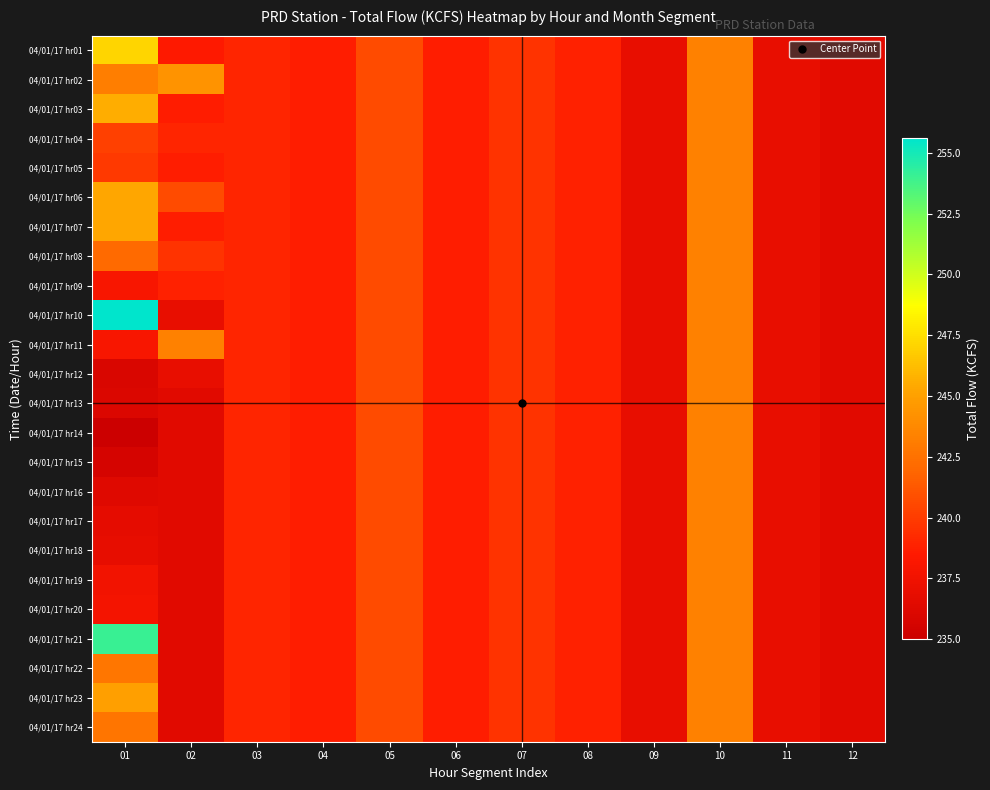

At which category does the chart reach its peak across all series?

01